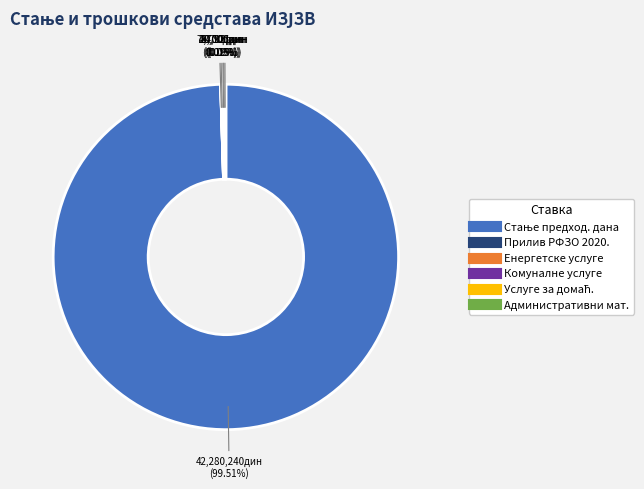

What is the smallest slice in the pie chart?

ПРИЛИВ РФЗО ПО УГОВОРУ ЗА 2020.